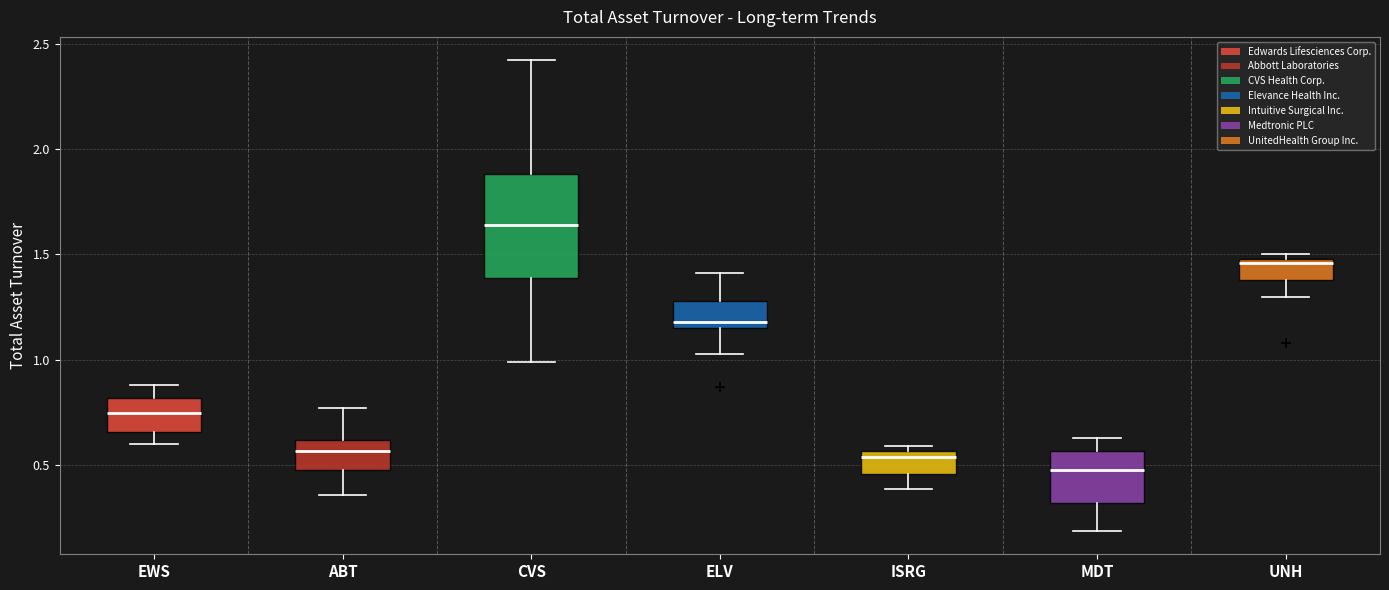

Which box has the lowest median line?

MDT